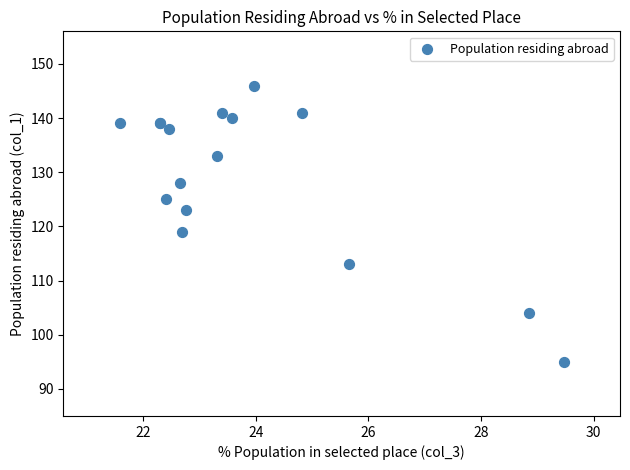

What Y value in the scatter plot is closest to 120?

119